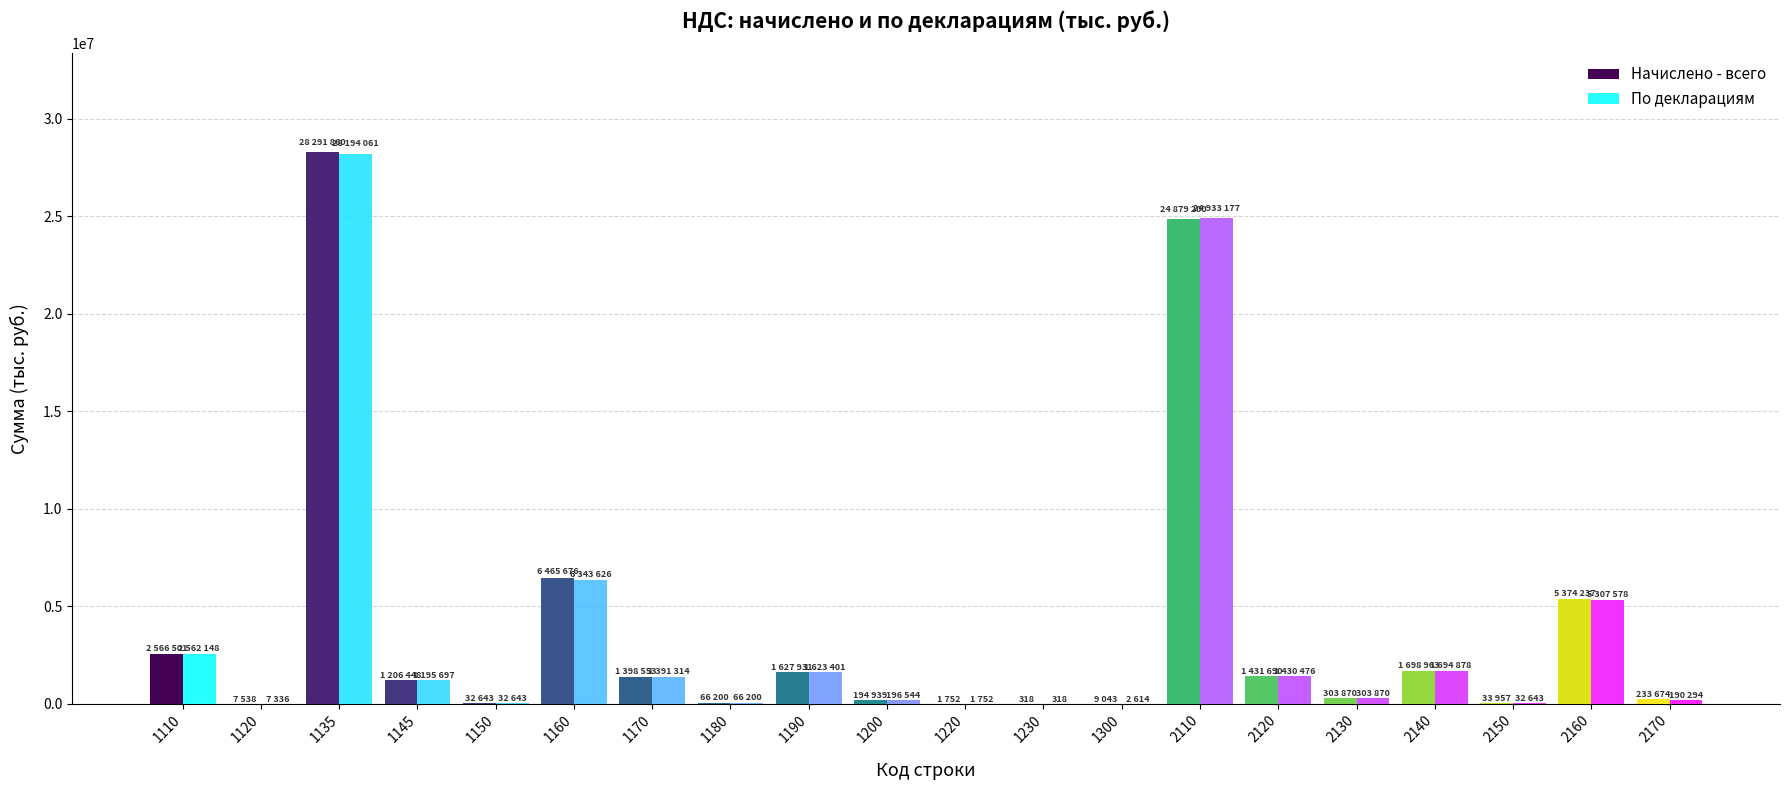

Which series has the widest spread of values?

Начислено - всего